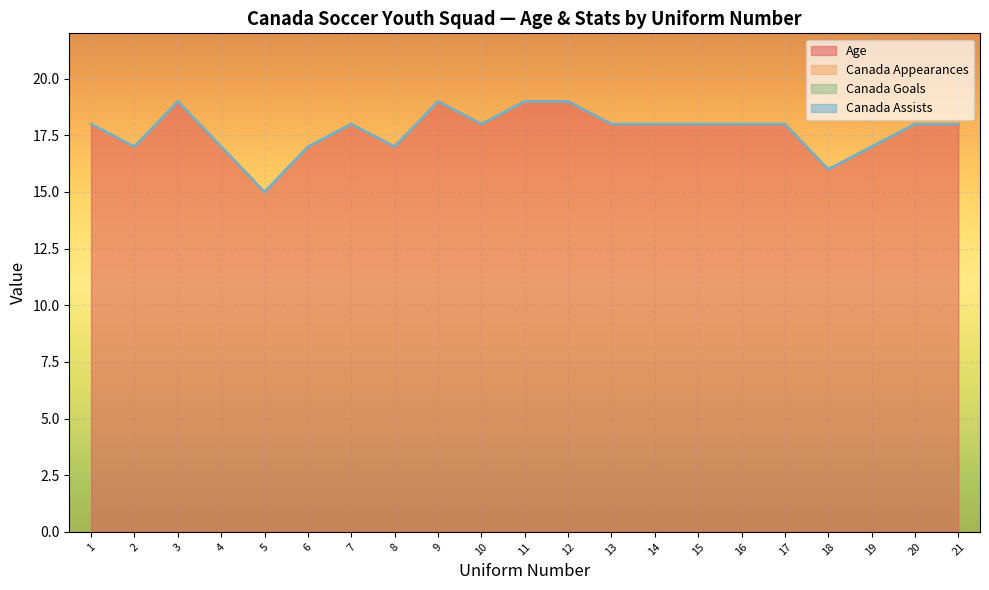

Reading left to right, extract all data points from this chart.

Age: 1=18	2=17	3=19	4=17	5=15	6=17	7=18	8=17	9=19	10=18	11=19	12=19	13=18	14=18	15=18	16=18	17=18	18=16	19=17	20=18	21=18
Canada Appearances: 1=0	2=0	3=0	4=0	5=0	6=0	7=0	8=0	9=0	10=0	11=0	12=0	13=0	14=0	15=0	16=0	17=0	18=0	19=0	20=0	21=0
Canada Goals: 1=0	2=0	3=0	4=0	5=0	6=0	7=0	8=0	9=0	10=0	11=0	12=0	13=0	14=0	15=0	16=0	17=0	18=0	19=0	20=0	21=0
Canada Assists: 1=0	2=0	3=0	4=0	5=0	6=0	7=0	8=0	9=0	10=0	11=0	12=0	13=0	14=0	15=0	16=0	17=0	18=0	19=0	20=0	21=0